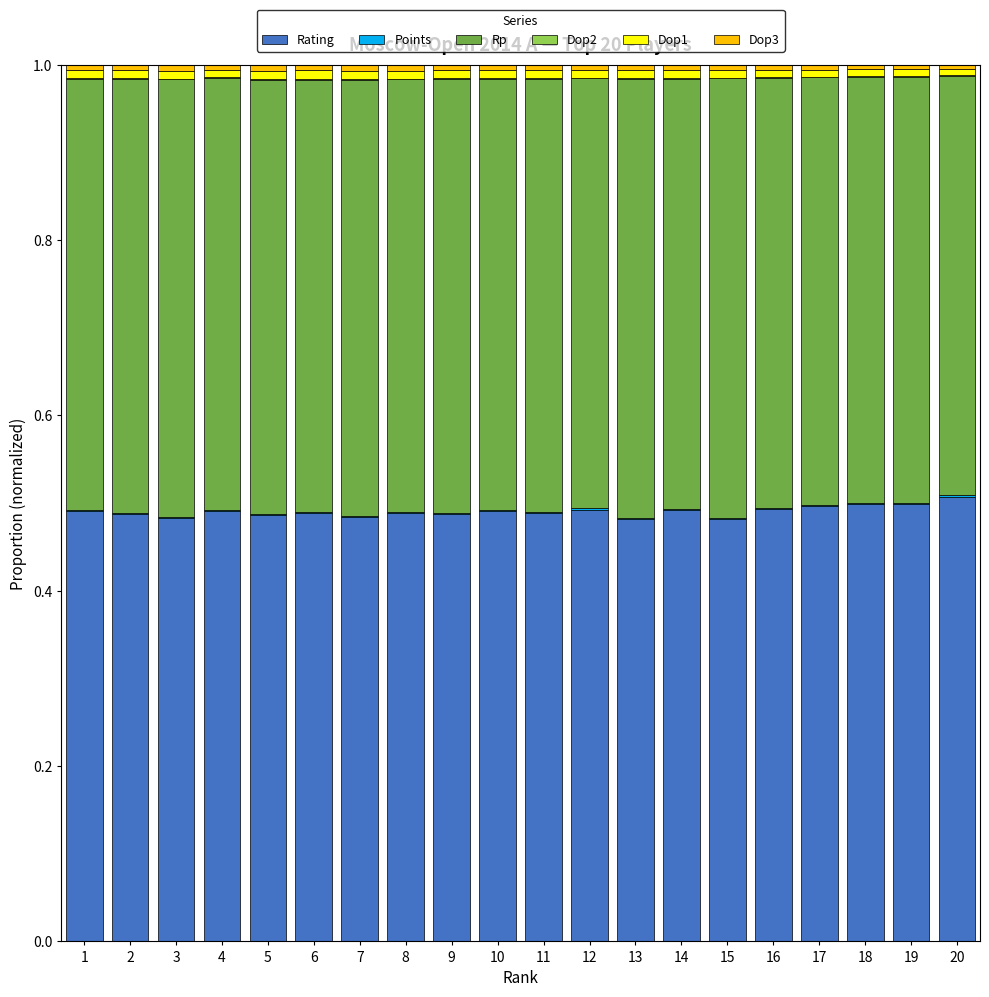

Are the bars horizontal?

No